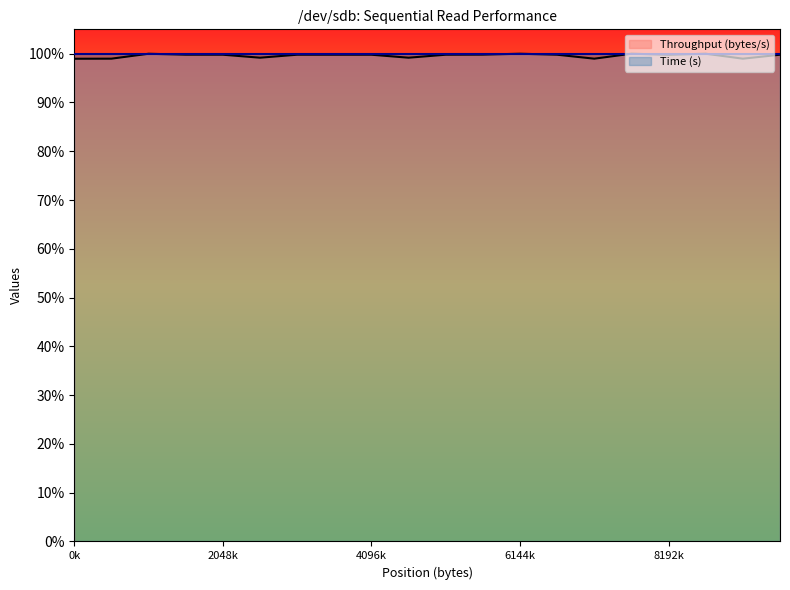

At which category does the chart reach its peak across all series?

7864320